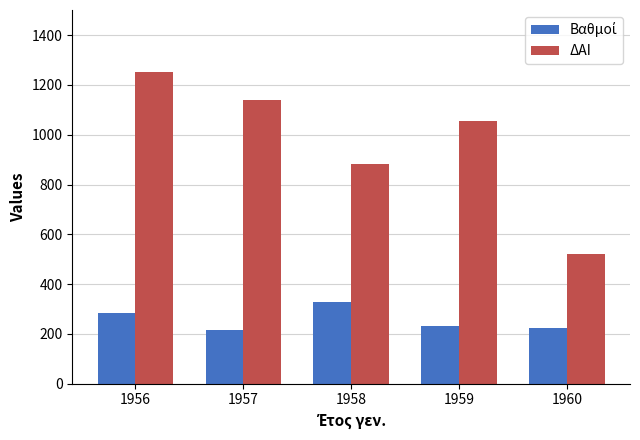

Rank the categories by ΔΑΙ value from highest to lowest.

1956, 1957, 1959, 1958, 1960